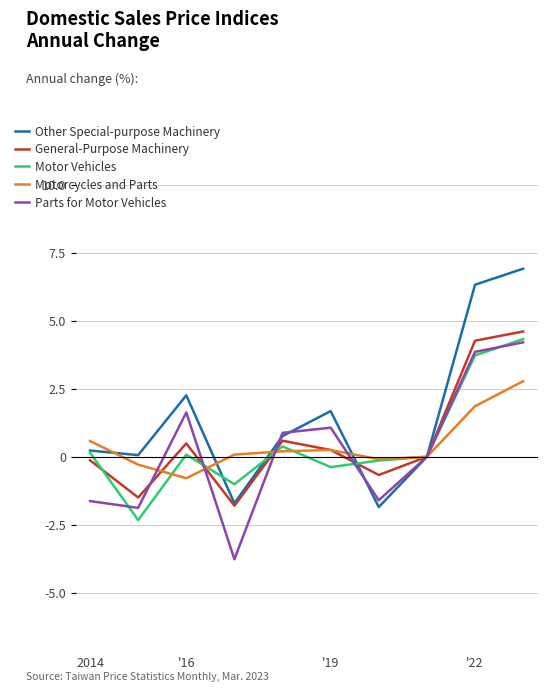

Which series has the widest spread of values?

Other Special-purpose Machinery